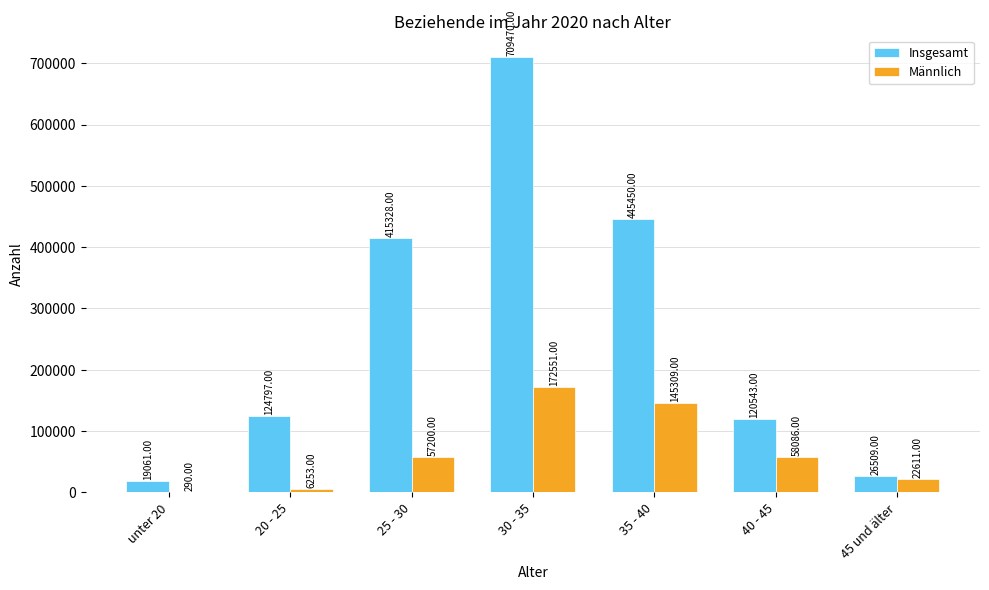

What is the sum of the Insgesamt values at 40 - 45 and 25 - 30?

535871